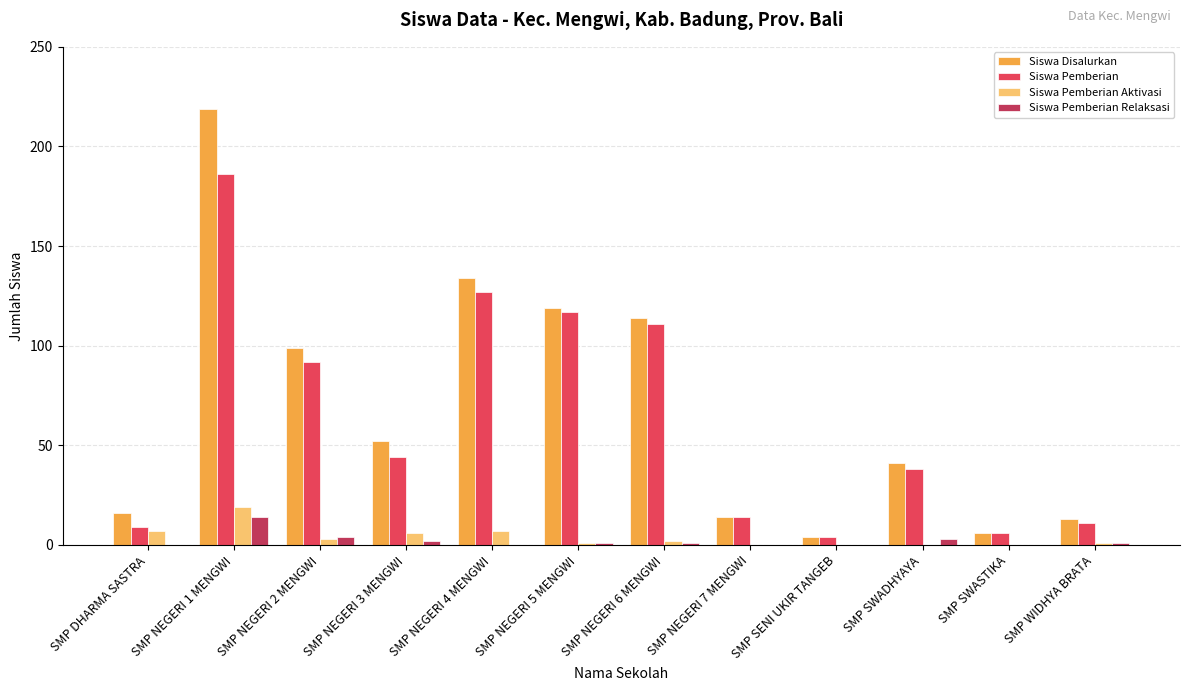

What is the total value across all series at SMP SWADHYAYA?

82